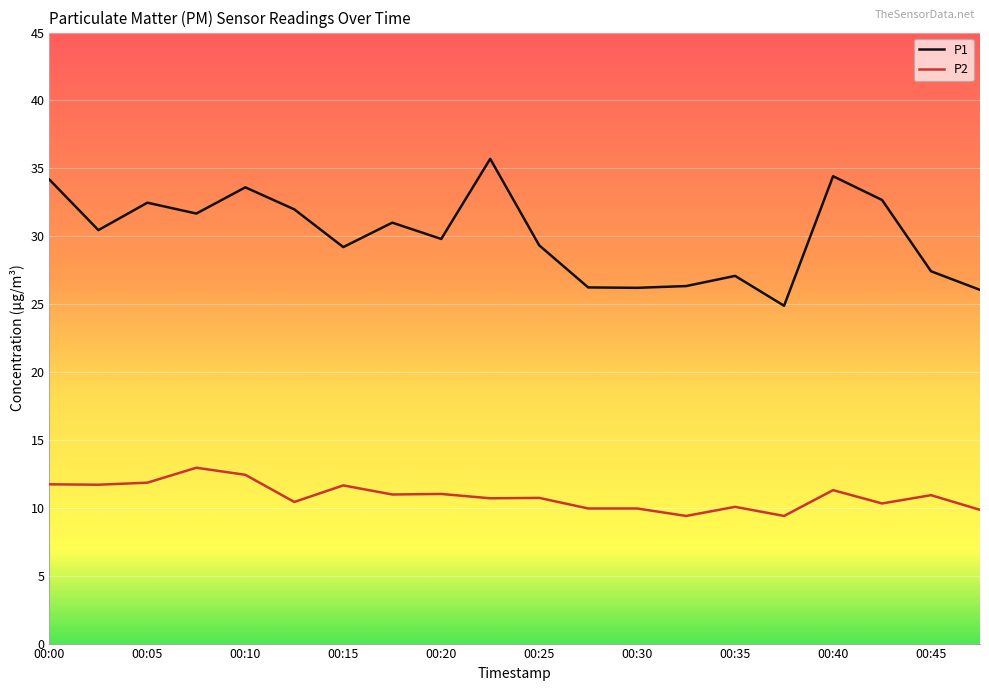

Which series has the largest range (max minus min)?

P1